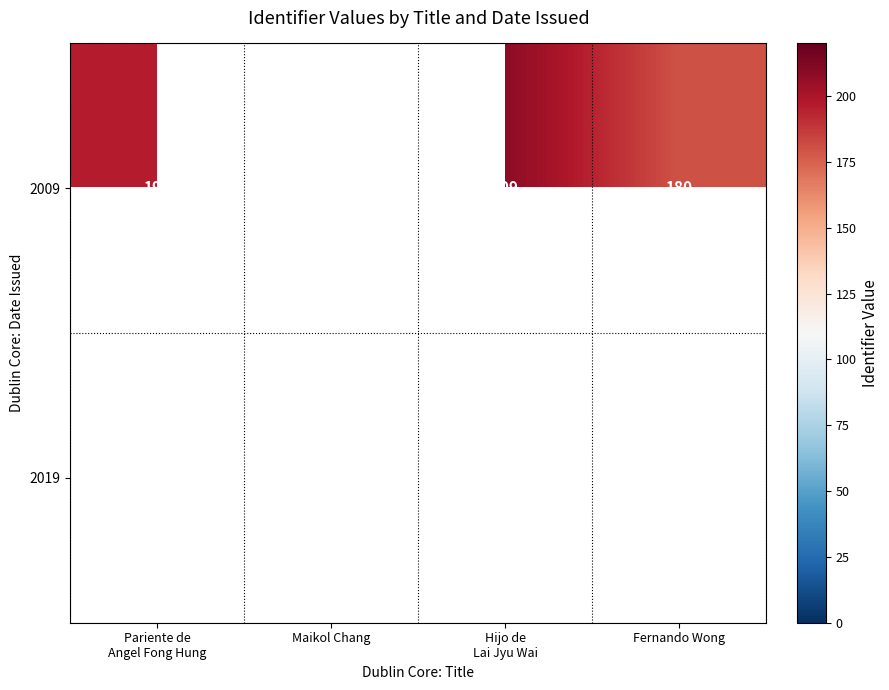

The value of 2019 at Maikol Chang is 303. True or false?

False